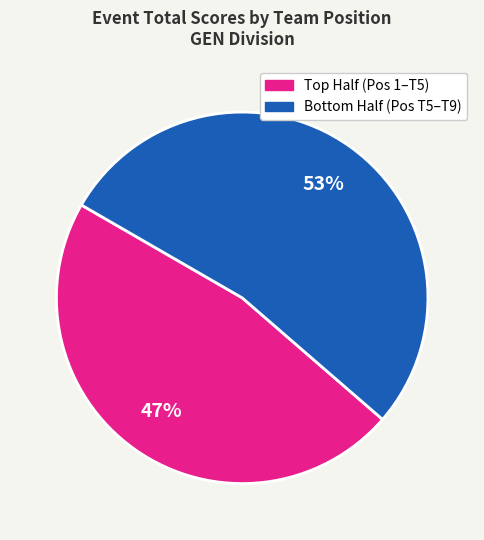

To the nearest percent, what is the difference between the largest and smallest slice percentages?

6%